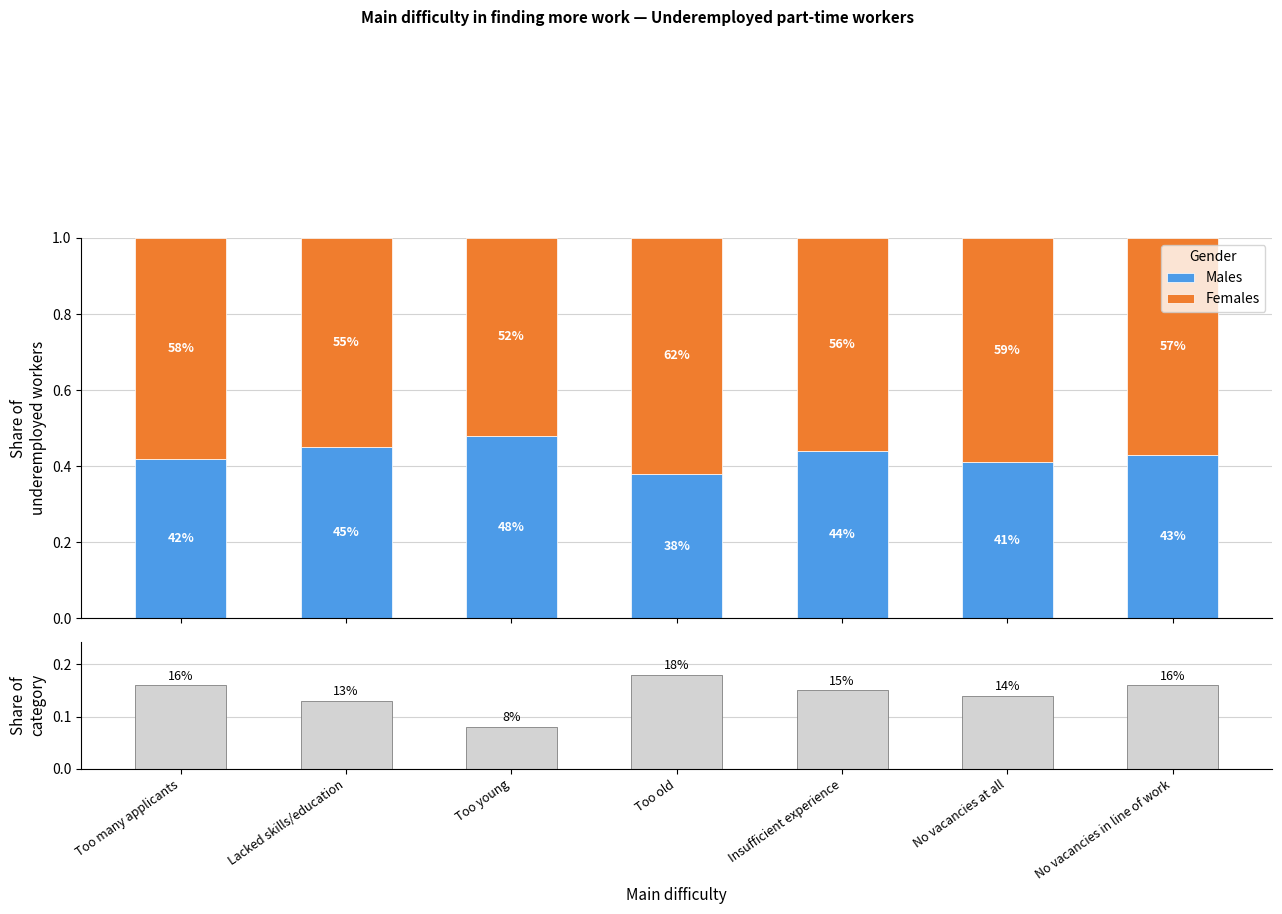

Between Too young and Insufficient experience, which series saw the biggest shift?

Persons